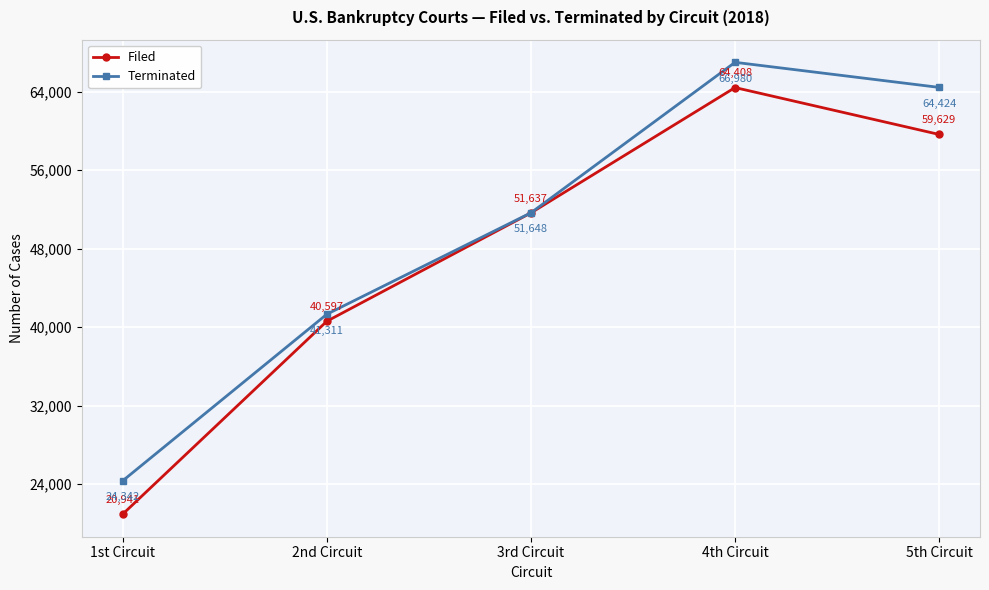

What is the sum of all Filed values?

237212